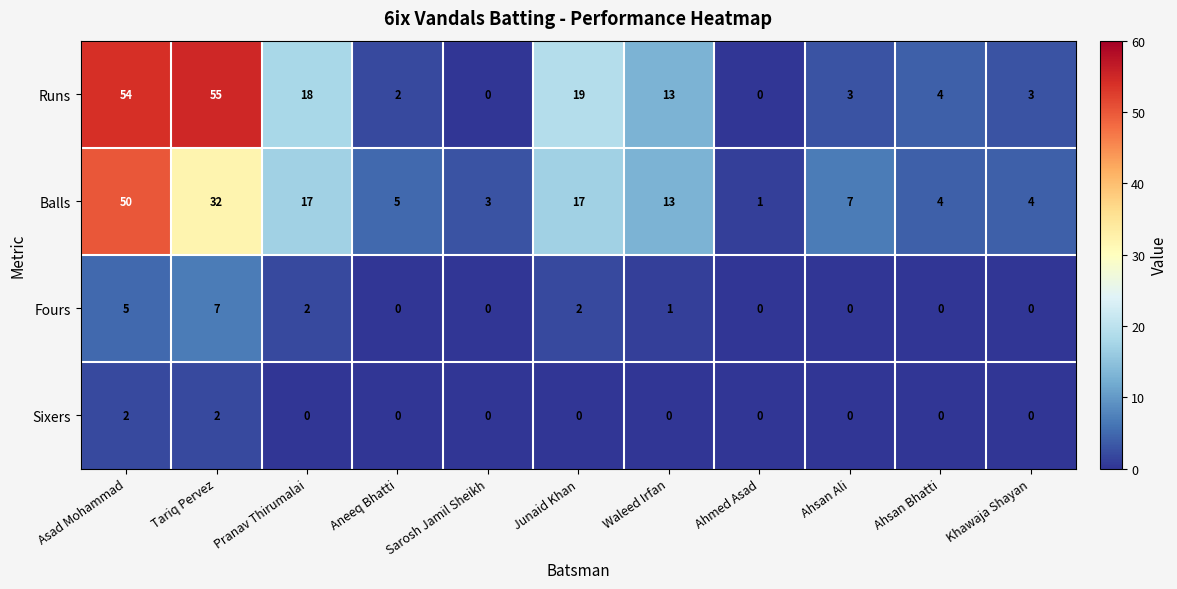

True or false: Balls has a value of 4 at Khawaja Shayan.

True